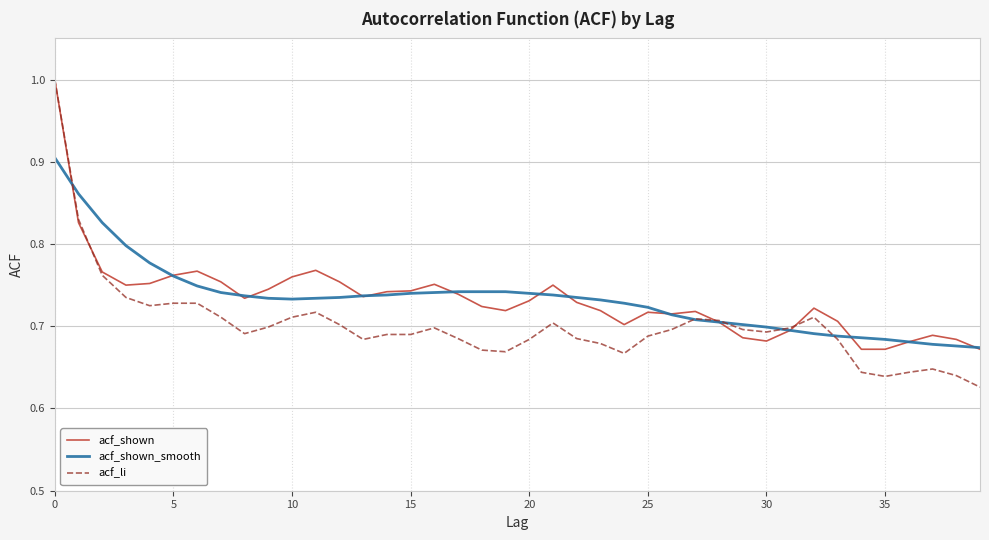

Count the number of categories in the chart.

40